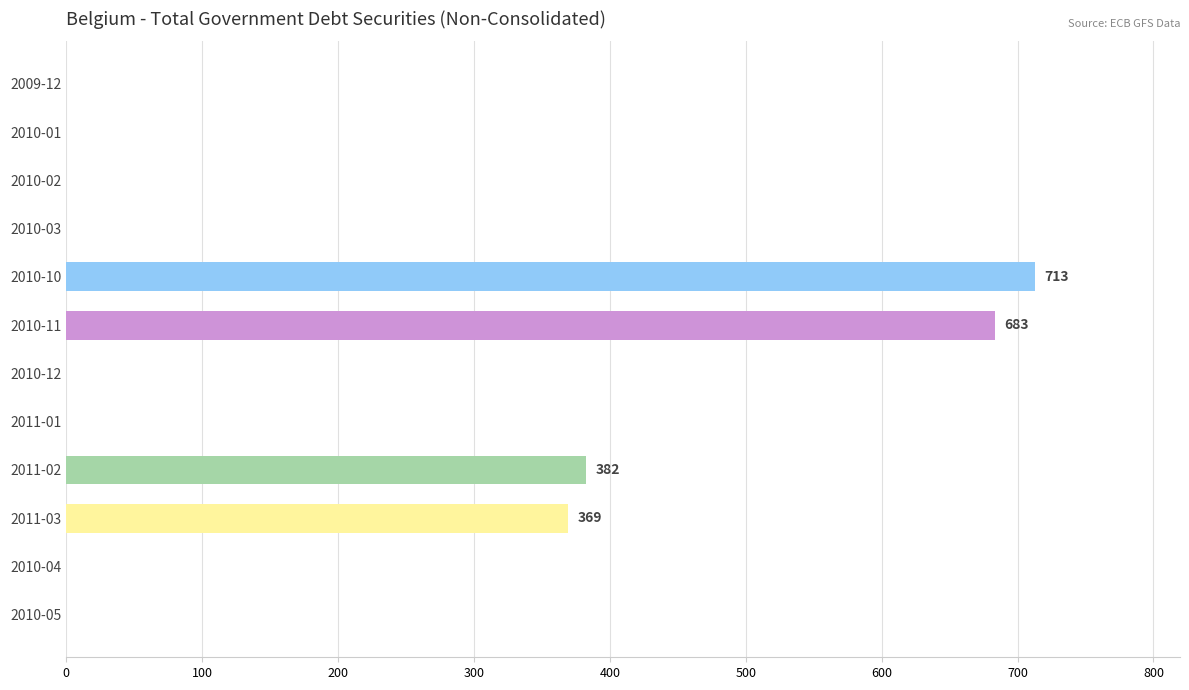

Is it true that the value at 2010-11 is 683.1?

True